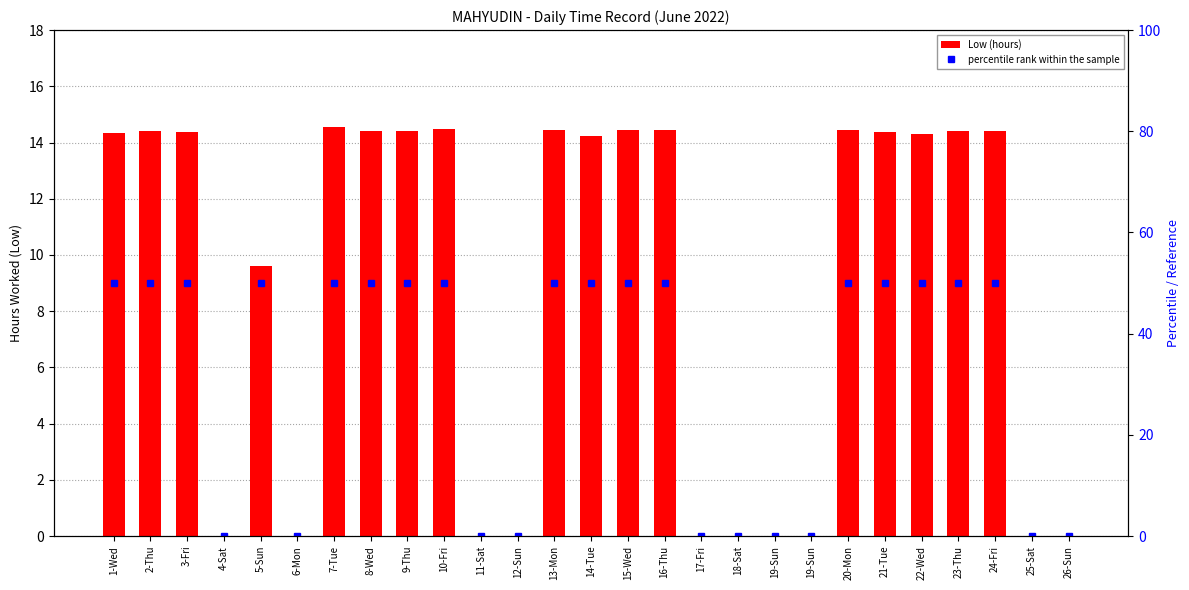

How many data points in Low (hours) are less than 14?

11